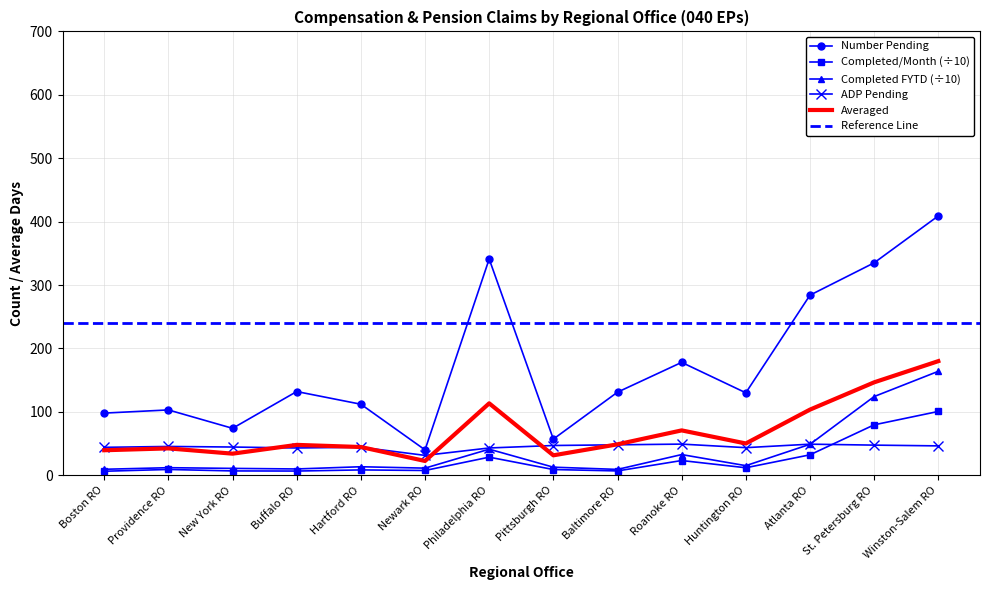

Where is the first local minimum for Number Pending (040 EPs)?

New York RO